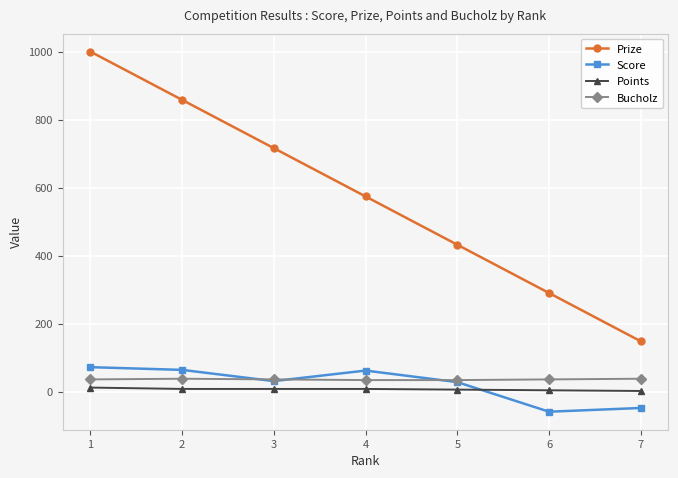

Which series has the largest range (max minus min)?

Prize